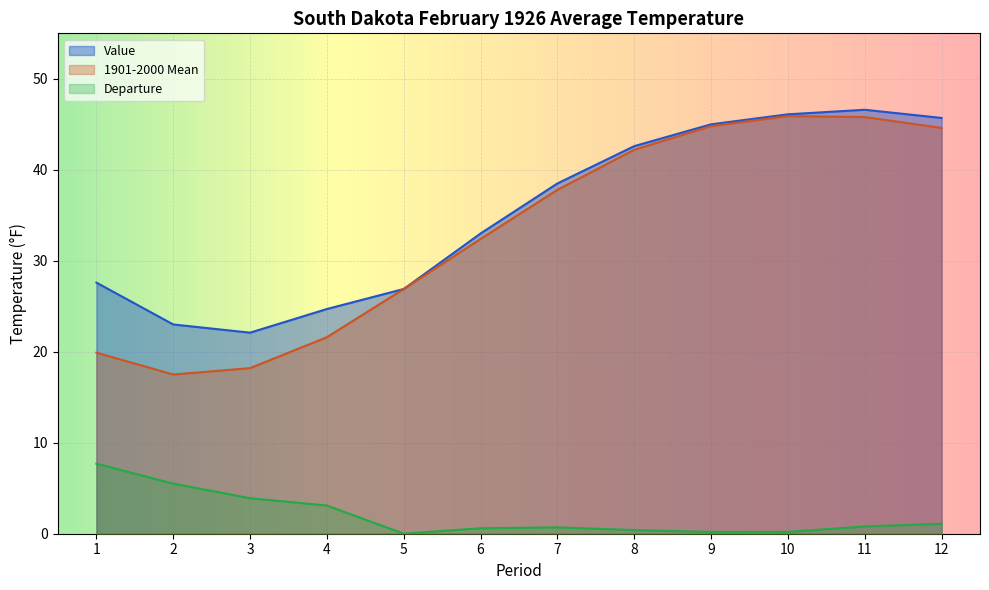

What is the difference between the second highest and second lowest values in the Value series?

23.1